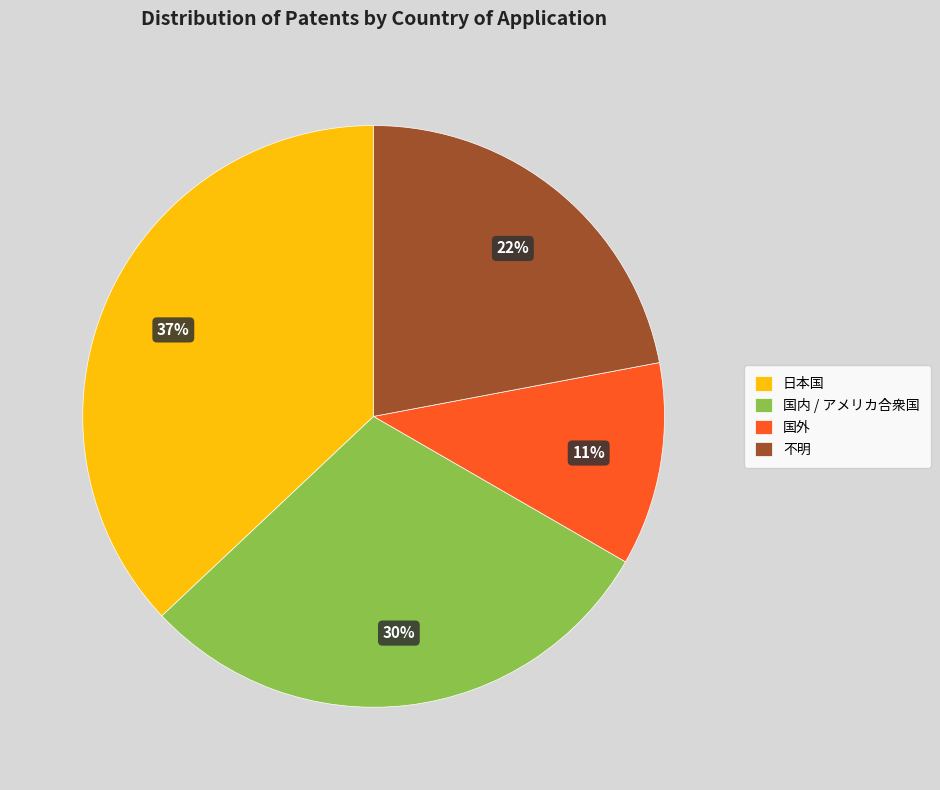

To the nearest percent, what portion does 国外 represent?

11%